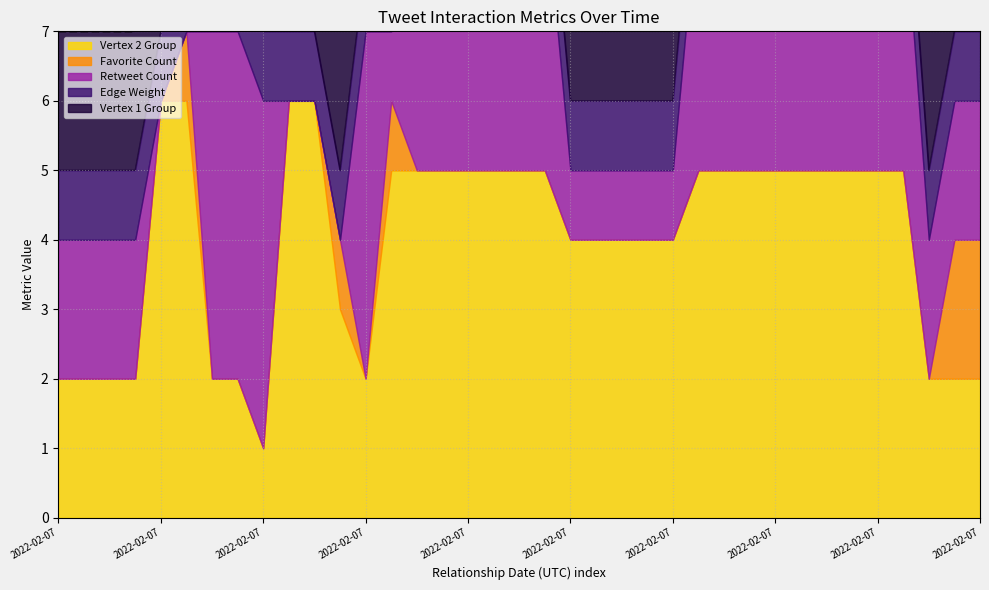

What are all the series names shown in the legend?

Vertex 2 Group, Favorite Count, Retweet Count, Edge Weight, Vertex 1 Group